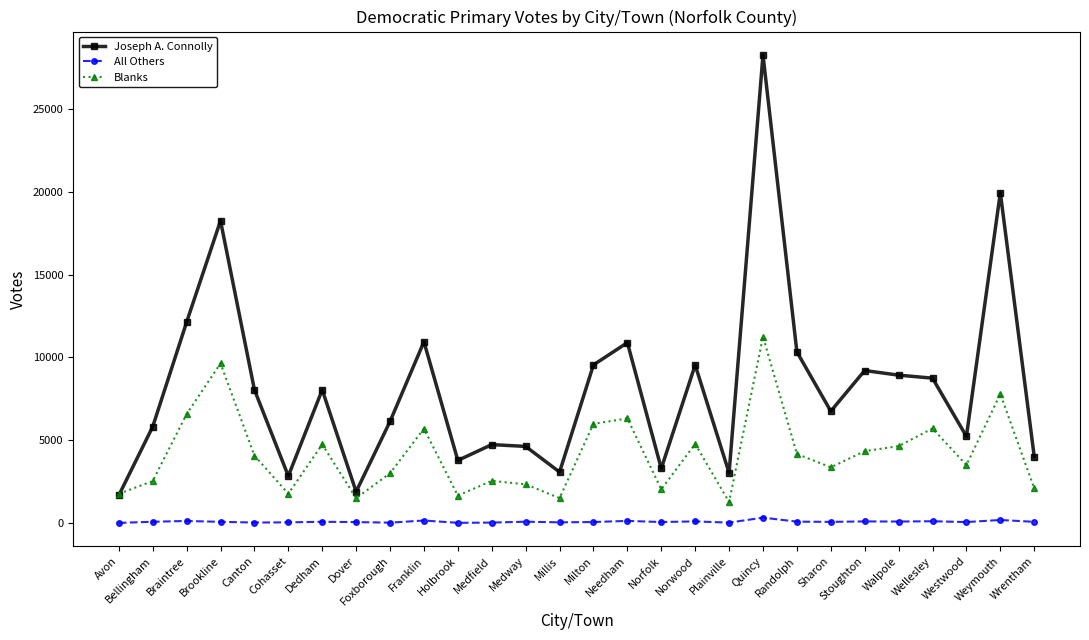

Count the number of data series in this chart.

3